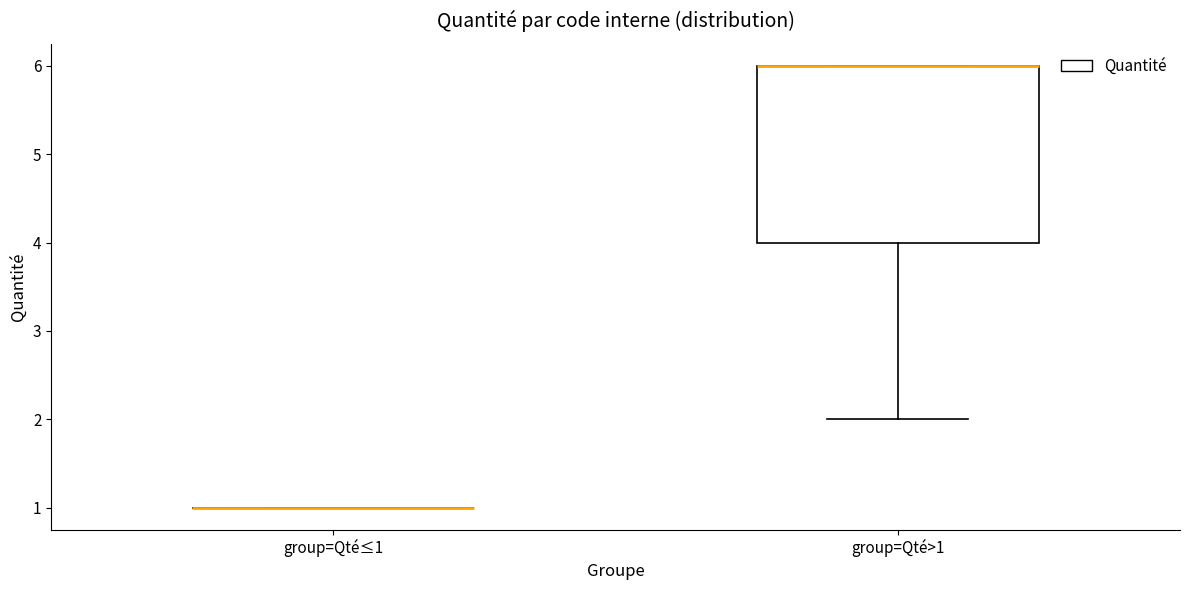

Reading left to right, transcribe this box plot: for each box, give where its median line is, the range the box spans, and where its two whiskers end, as read against the y-axis. The values are not printed on the chart, so give them approximately, as read against the axis.

group=Qté≤1: box collapsed to a line at 1, whiskers 1 to 1
group=Qté>1: median 6 (drawn on the box's upper edge), box 4 to 6, whiskers 2 to 6